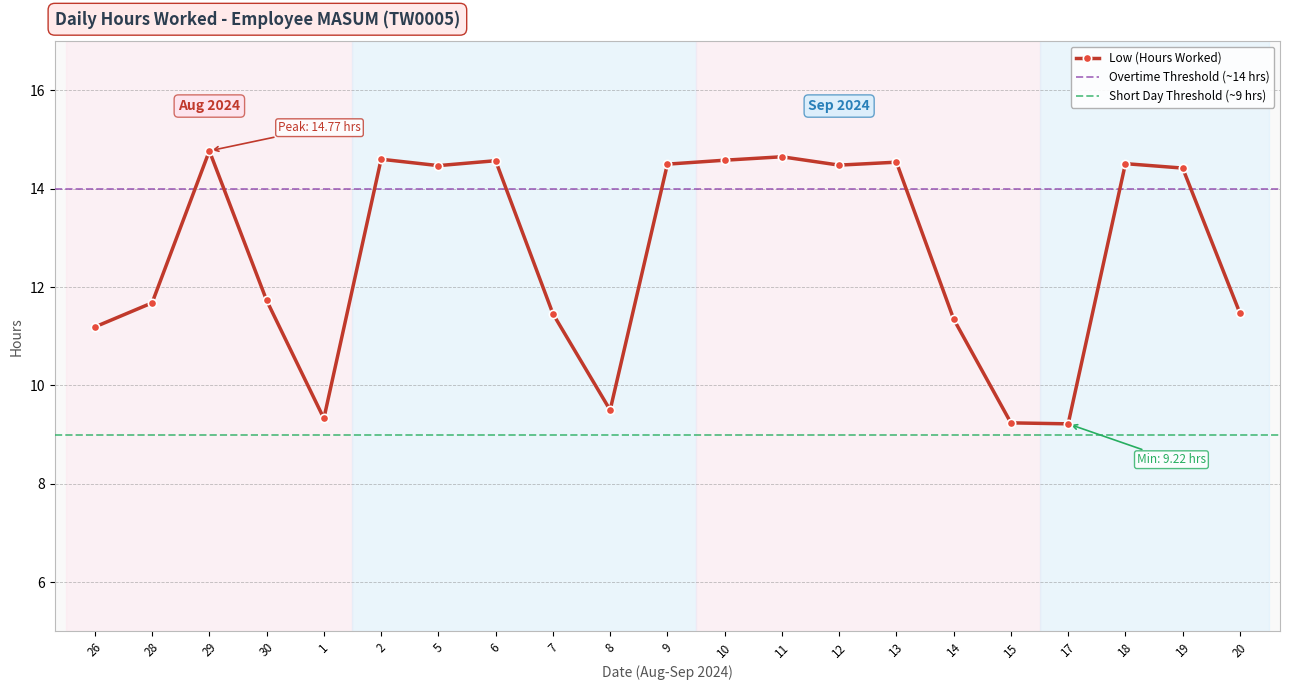

True or false: the data shows 14.6 at 6.

True